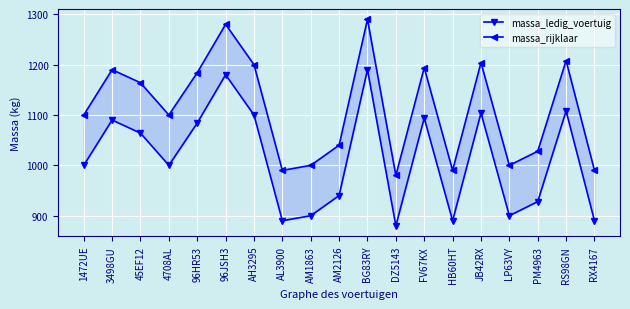

Reading left to right, extract all data points from this chart.

massa_ledig_voertuig: 1000	1090	1064	1000	1084	1180	1100	890	900	940	1190	880	1094	890	1104	900	928	1108	890
massa_rijklaar: 1100	1190	1164	1100	1184	1280	1200	990	1000	1040	1290	980	1194	990	1204	1000	1028	1208	990